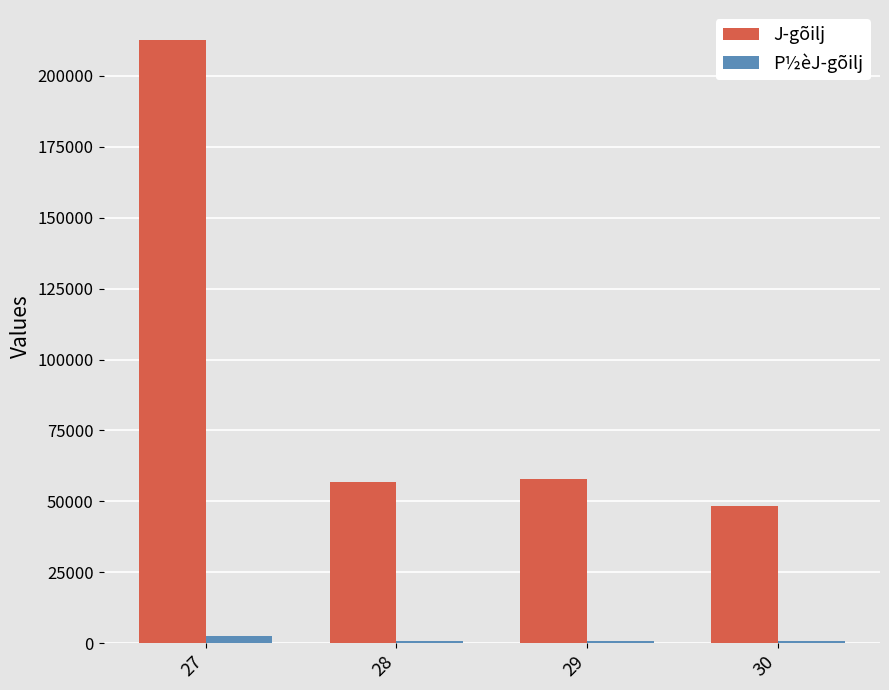

How many series are shown in this chart?

2